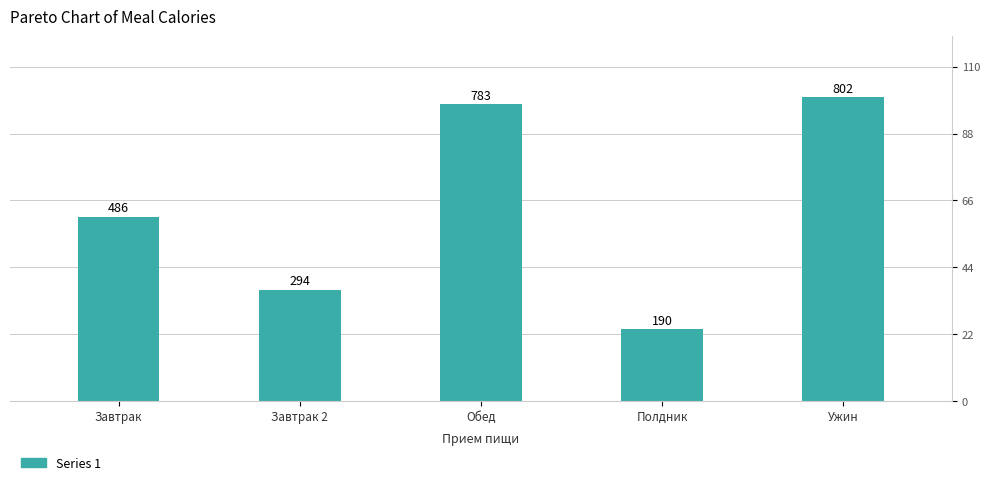

Reading left to right, extract all data points from this chart.

Завтрак=486.5	Завтрак 2=294.0	Обед=782.8	Полдник=190.1	Ужин=802.0